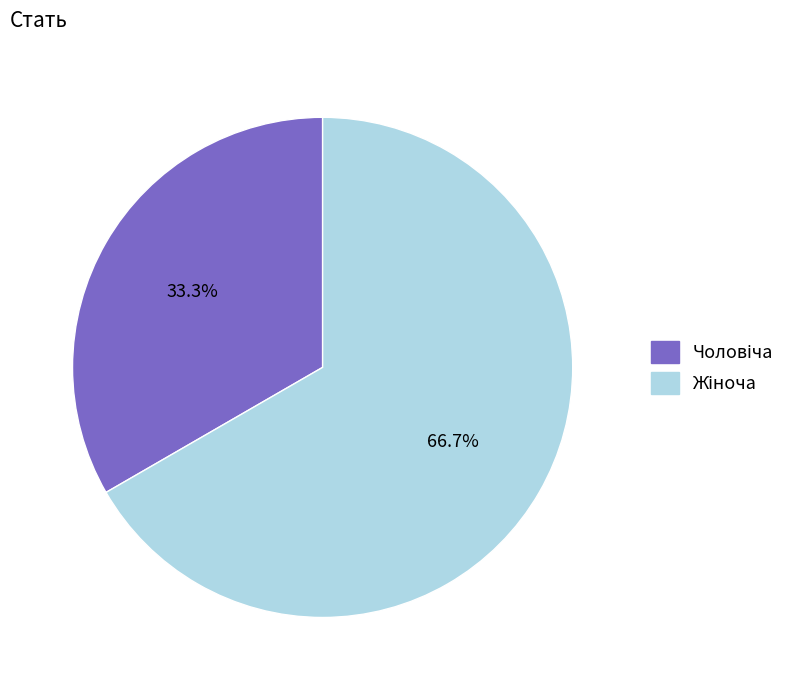

To the nearest percent, what is the average slice percentage?

50%